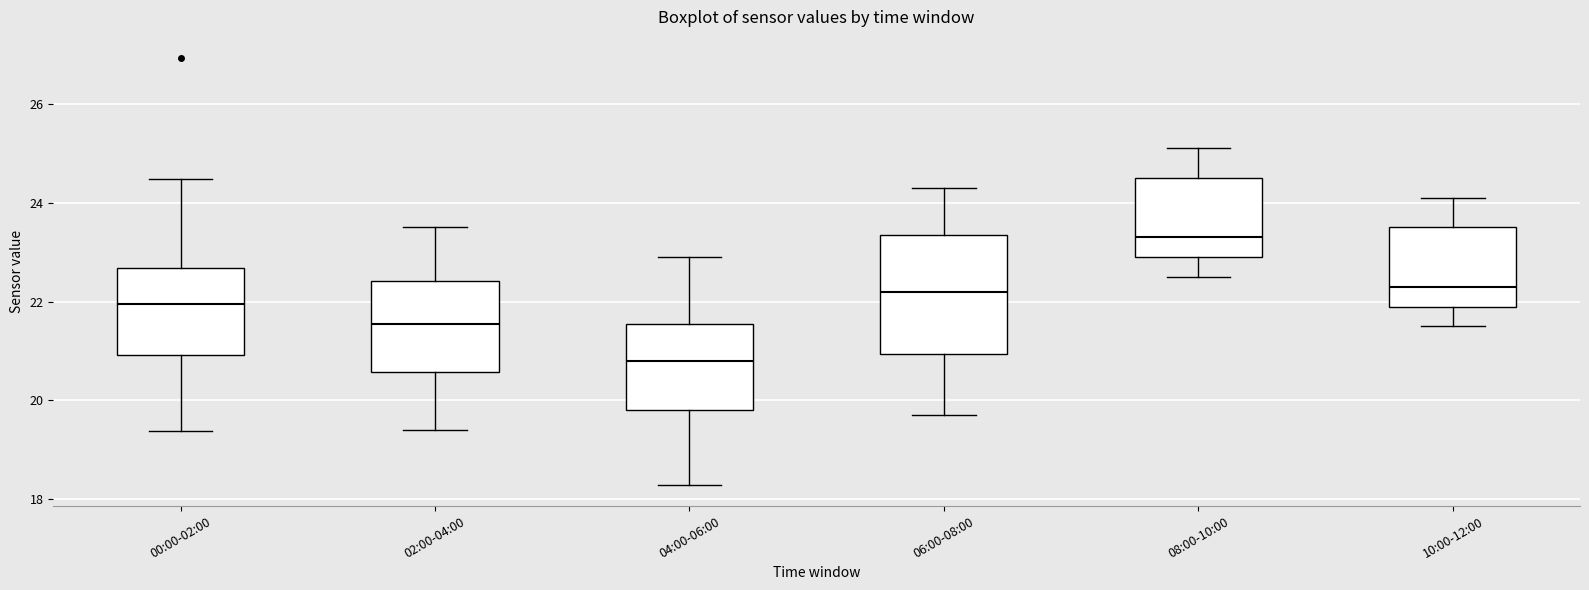

Reading left to right, transcribe this box plot: for each box, give where its median line is, the range the box spans, and where its two whiskers end, as read against the y-axis. The values are not printed on the chart, so give them approximately, as read against the axis.

00:00-02:00: median 22.0, box 21.0 to 22.6, whiskers 19.4 to 24.4
02:00-04:00: median 21.6, box 20.6 to 22.4, whiskers 19.4 to 23.6
04:00-06:00: median 20.8, box 19.8 to 21.6, whiskers 18.4 to 23.0
06:00-08:00: median 22.2, box 21.0 to 23.4, whiskers 19.8 to 24.4
08:00-10:00: median 23.4, box 23.0 to 24.6, whiskers 22.6 to 25.2
10:00-12:00: median 22.4, box 22.0 to 23.6, whiskers 21.6 to 24.2